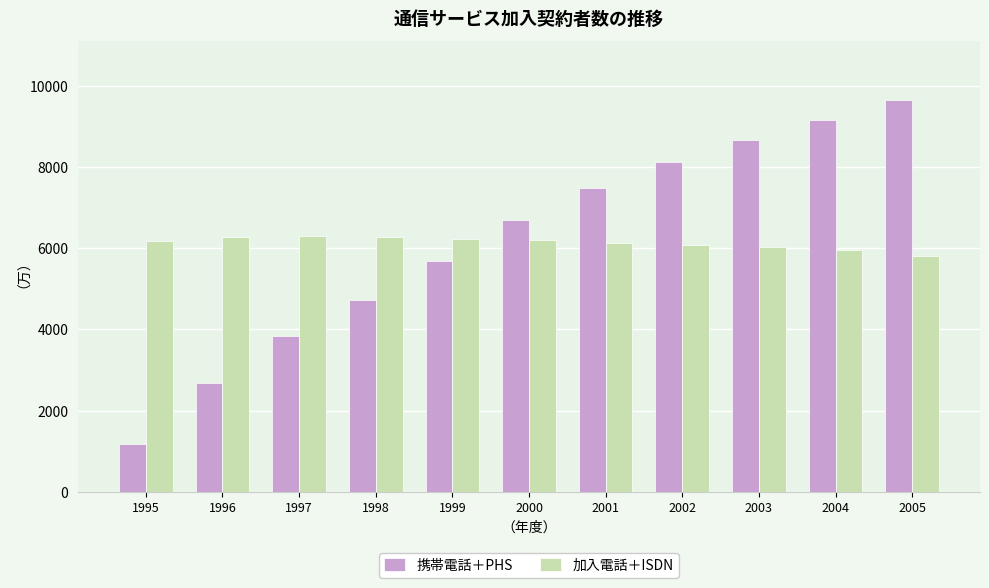

Is the value of 加入電話＋ISDN at 1997 greater than the value of 携帯電話＋PHS at 2004?

No